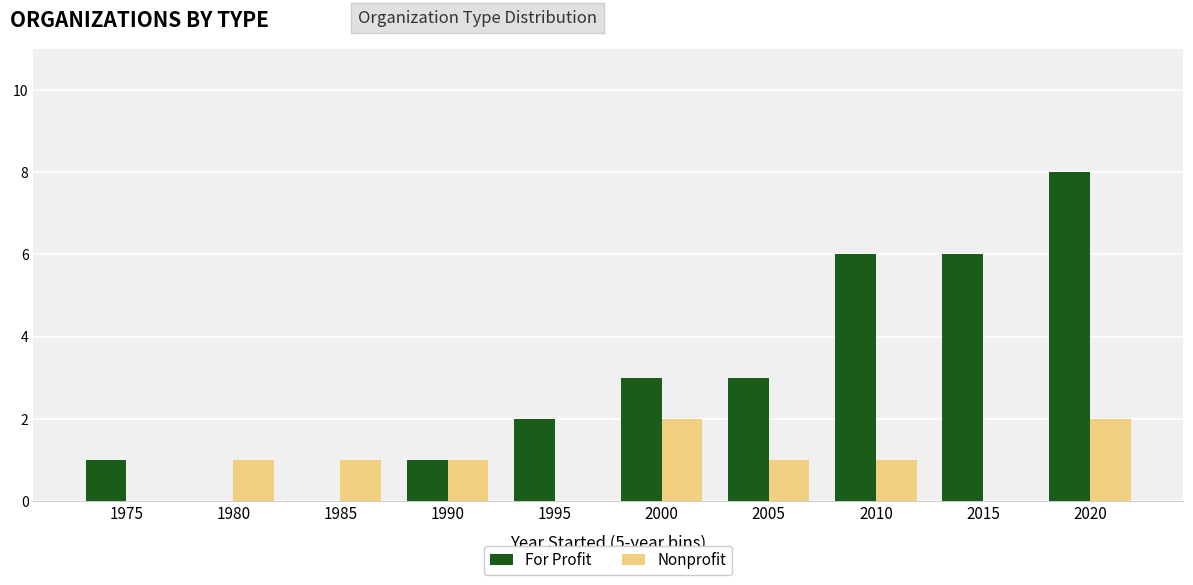

What is the spread (max minus min) of values at 2020?

6